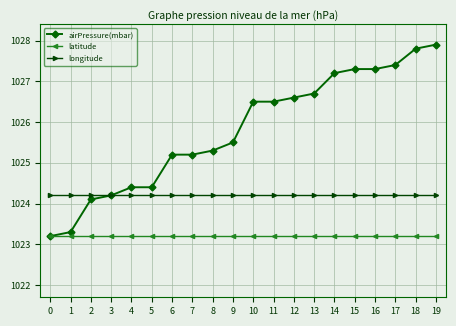

At 12, list the series in order from largest to smallest.

airPressure(mbar), longitude, latitude